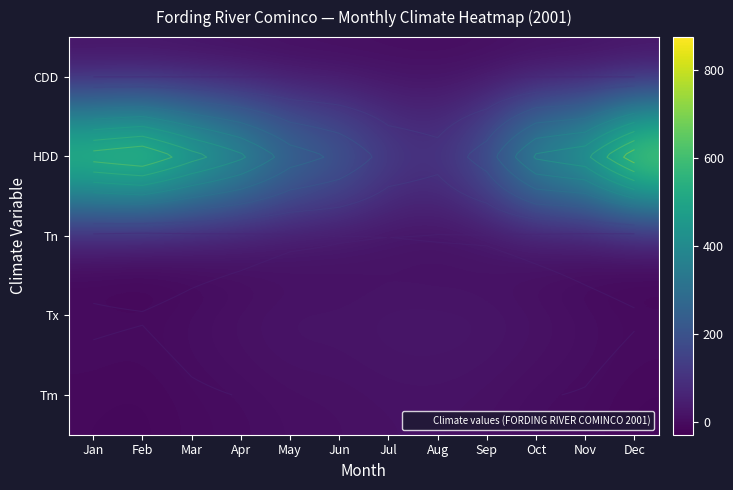

At how many categories does at least one series exceed 592?

4